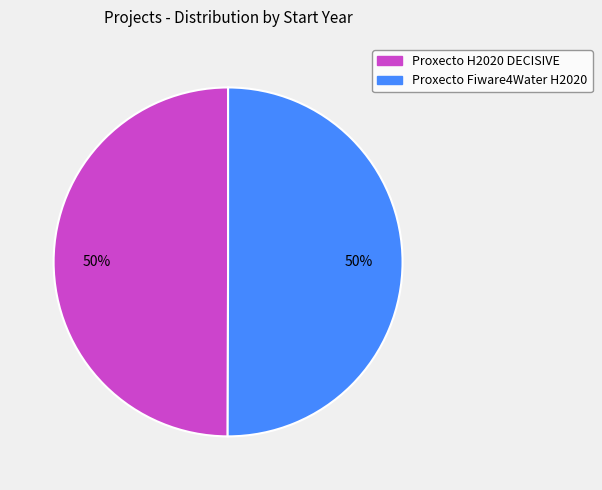

Is the sum of Proxecto Fiware4Water H2020 and Proxecto H2020 DECISIVE greater than half?

Yes